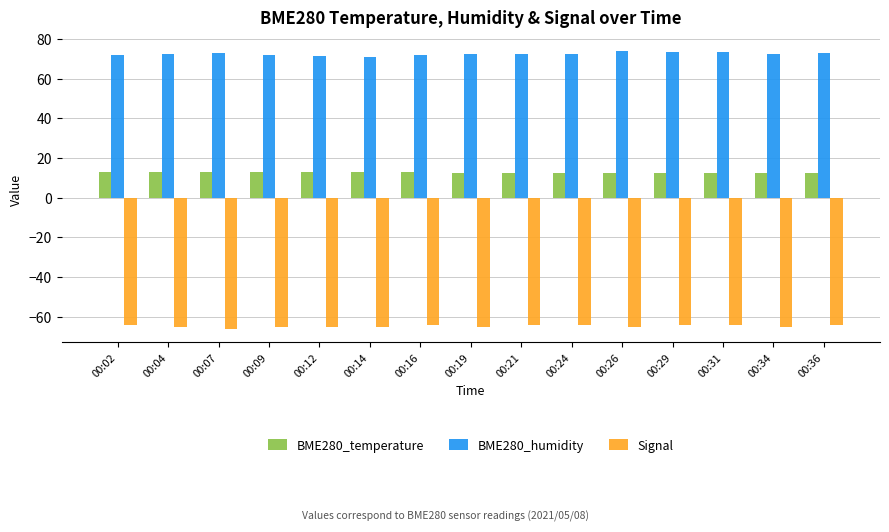

What is the sum of the BME280_humidity values at 00:19 and 00:14?

143.6